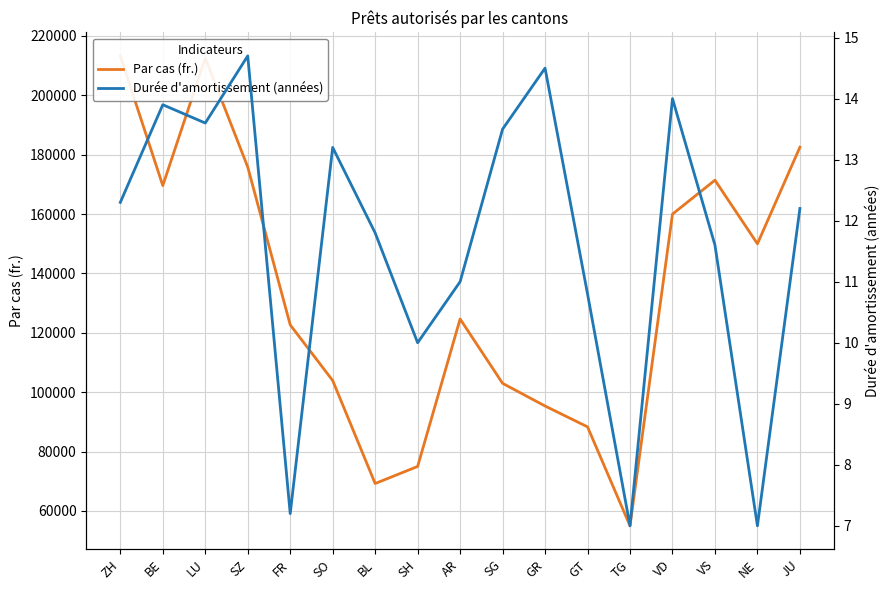

What is the smallest value displayed?

7.0